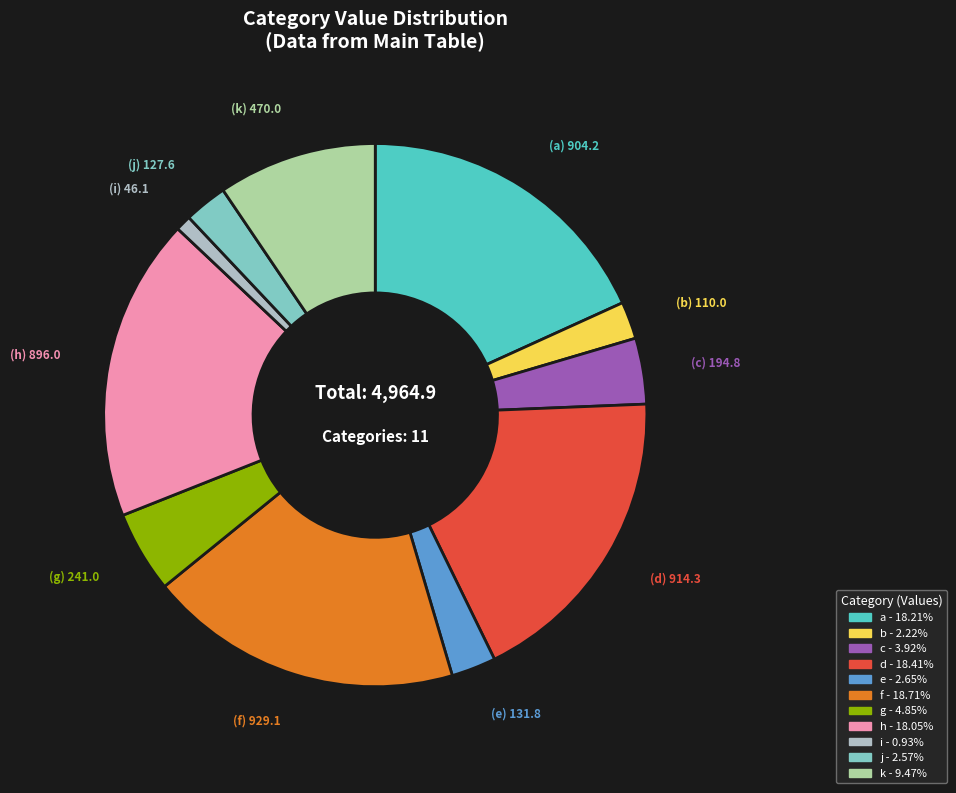

The f slice represents 26% of the pie. True or false?

False